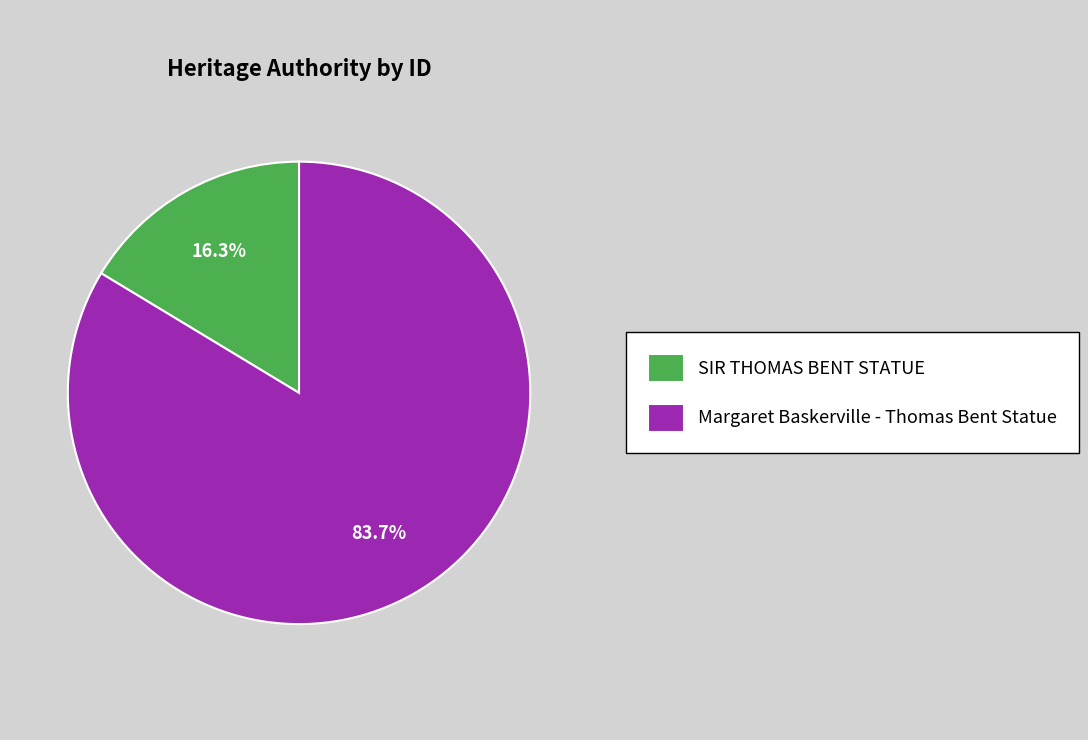

Count the number of slices in the pie.

2